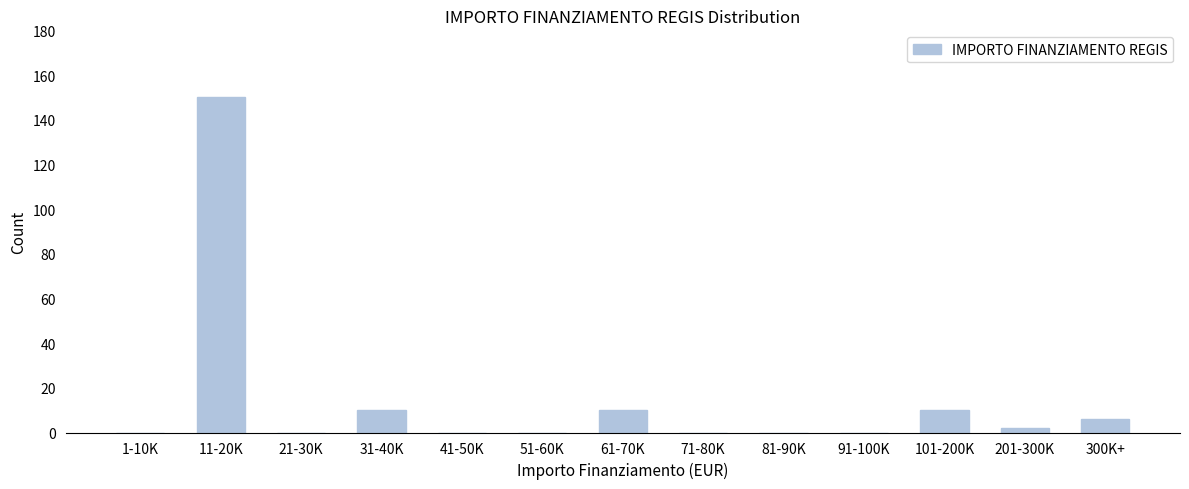

Reading left to right, extract all data points from this chart.

1-10K=0	11-20K=150	21-30K=0	31-40K=10	41-50K=0	51-60K=0	61-70K=10	71-80K=0	81-90K=0	91-100K=0	101-200K=10	201-300K=2	300K+=6